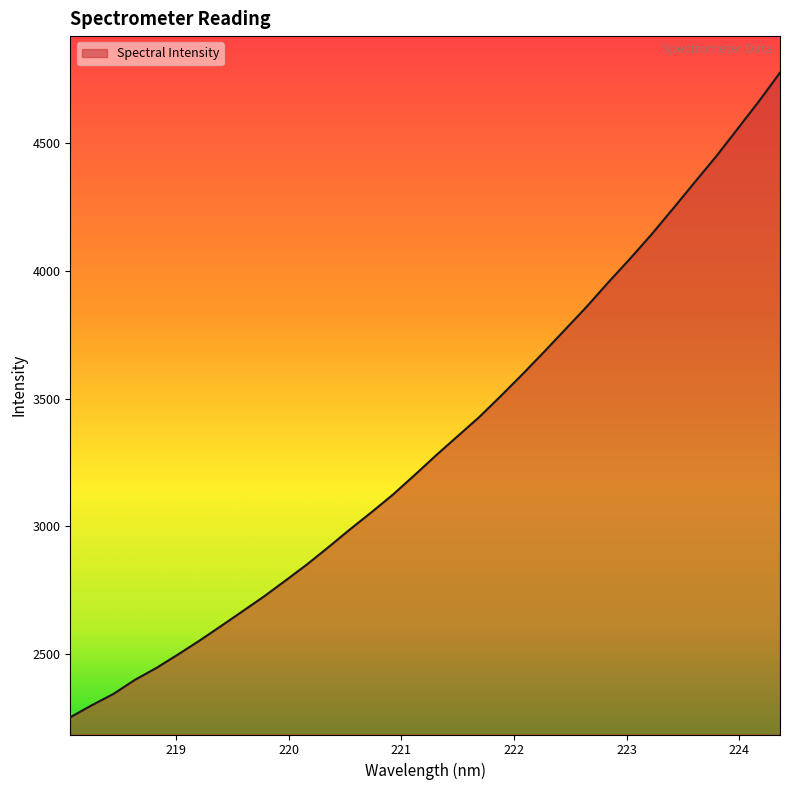

What is the difference between the maximum and minimum values?

2523.3